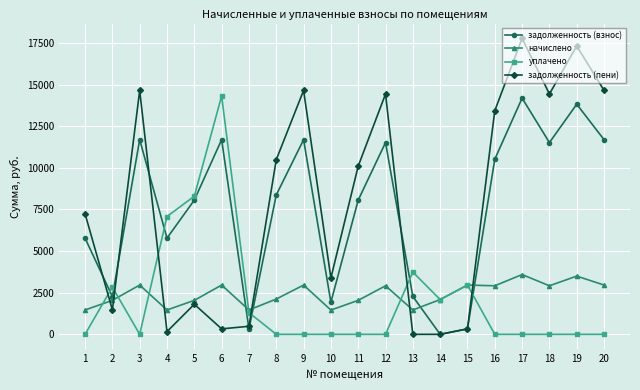

What is the total value across all series at 1?

14484.1